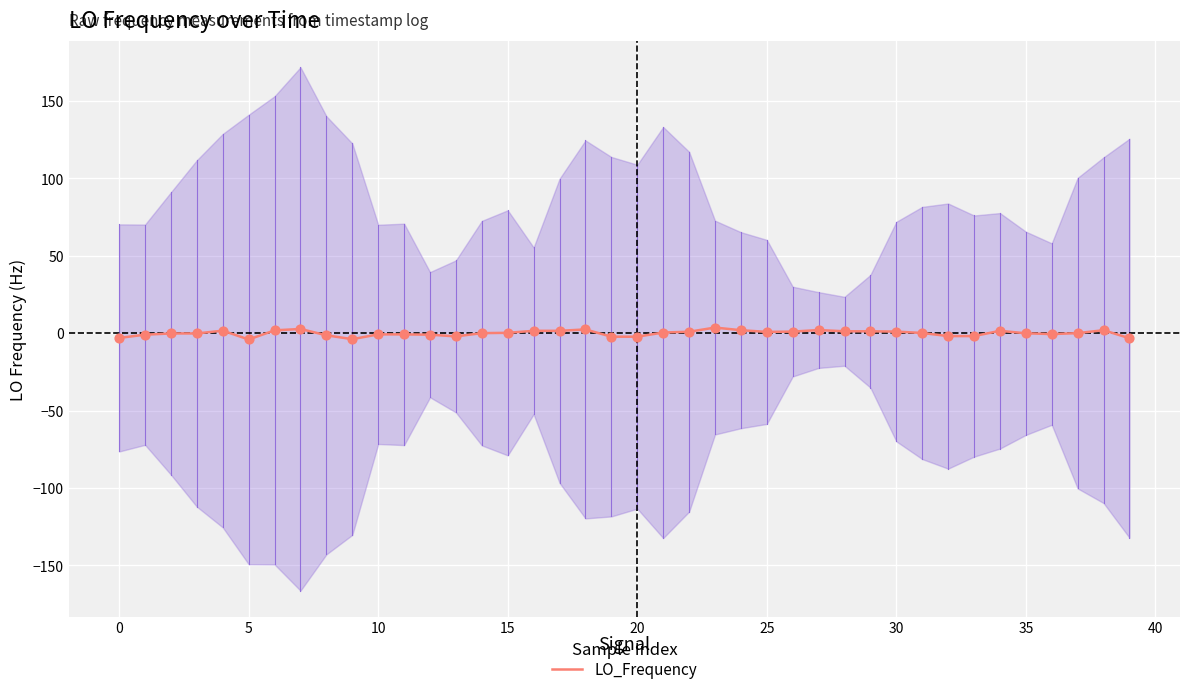

Is it true that LO_Frequency equals -0.1 at 35?

True